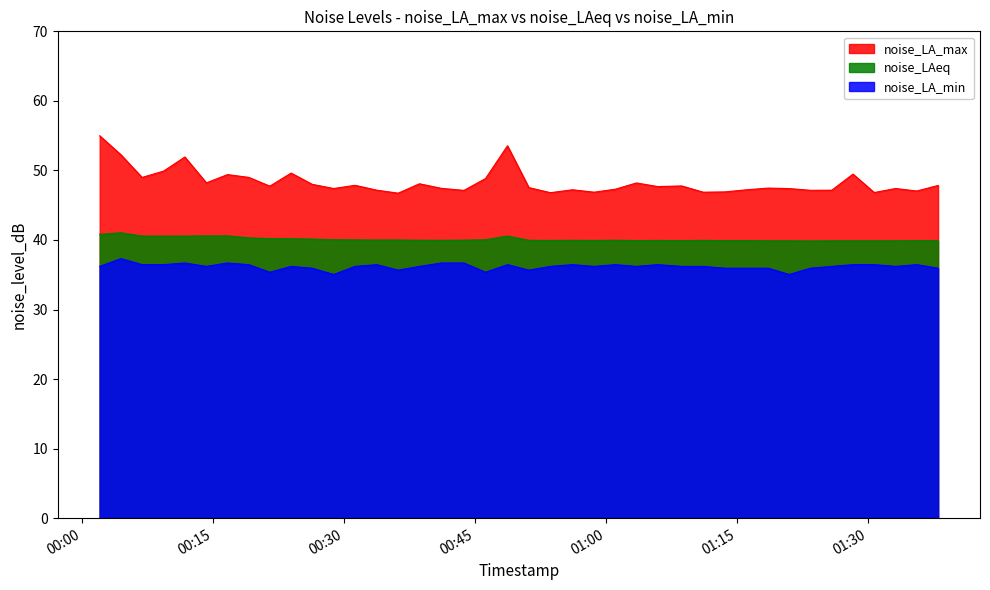

True or false: noise_LA_max and noise_LA_min cross at least once.

False